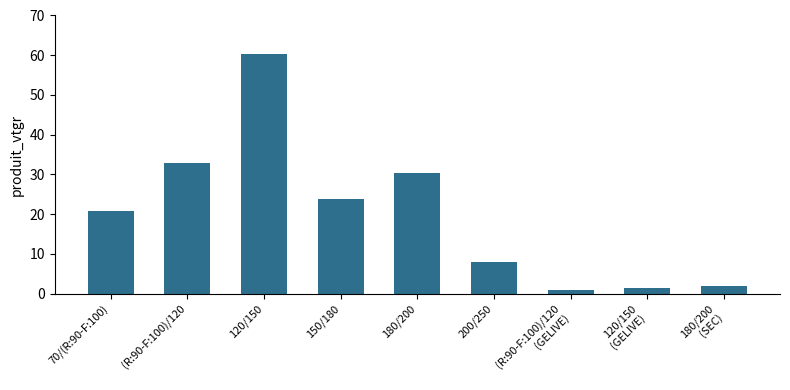

At which category does the chart reach its peak across all series?

120/150